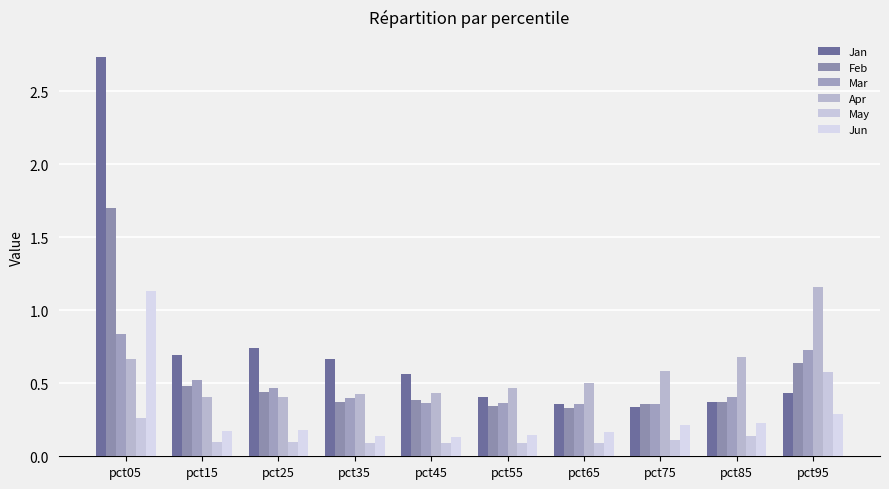

Which category has the lowest value across all series?

pct35